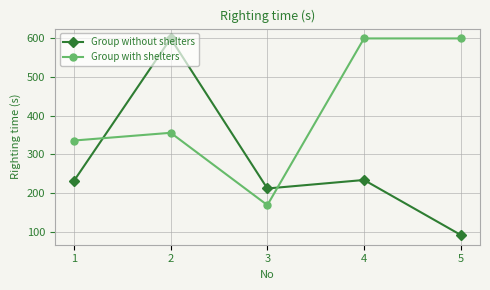

What is the difference between the highest and lowest values at 2?

244